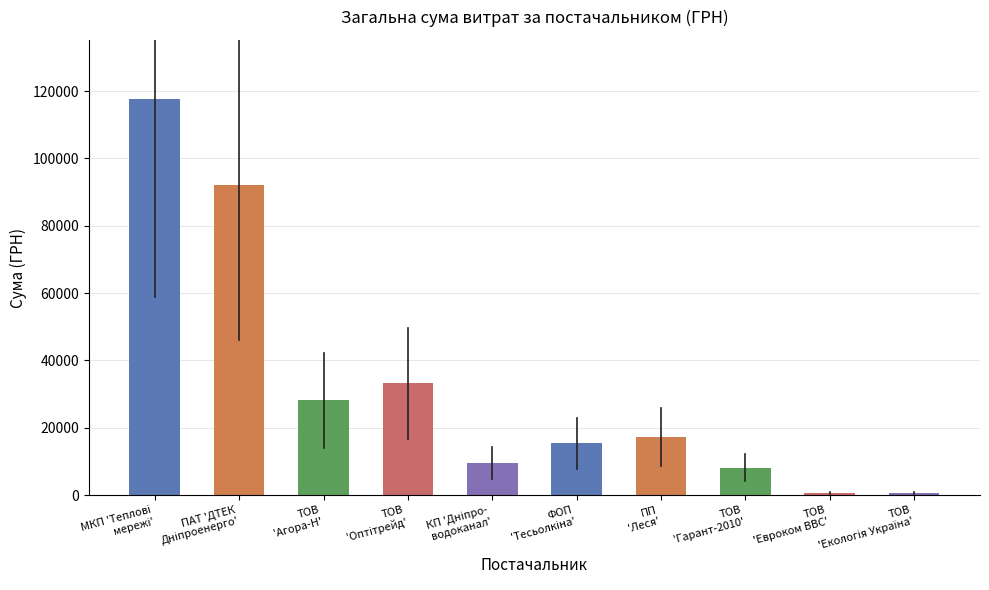

How many values are below 17225?

5